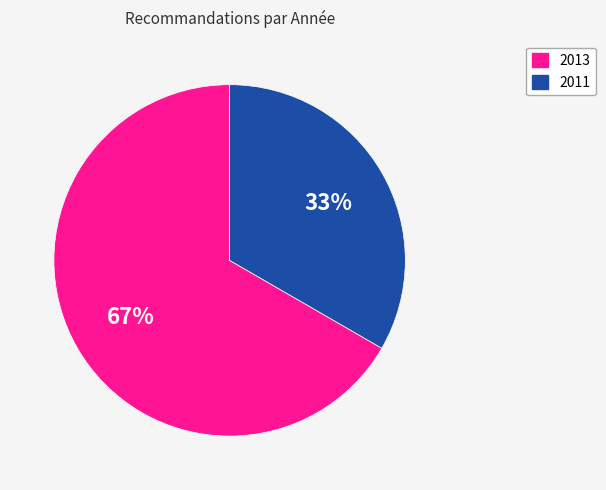

Rank the categories by value from lowest to highest.

2011, 2013